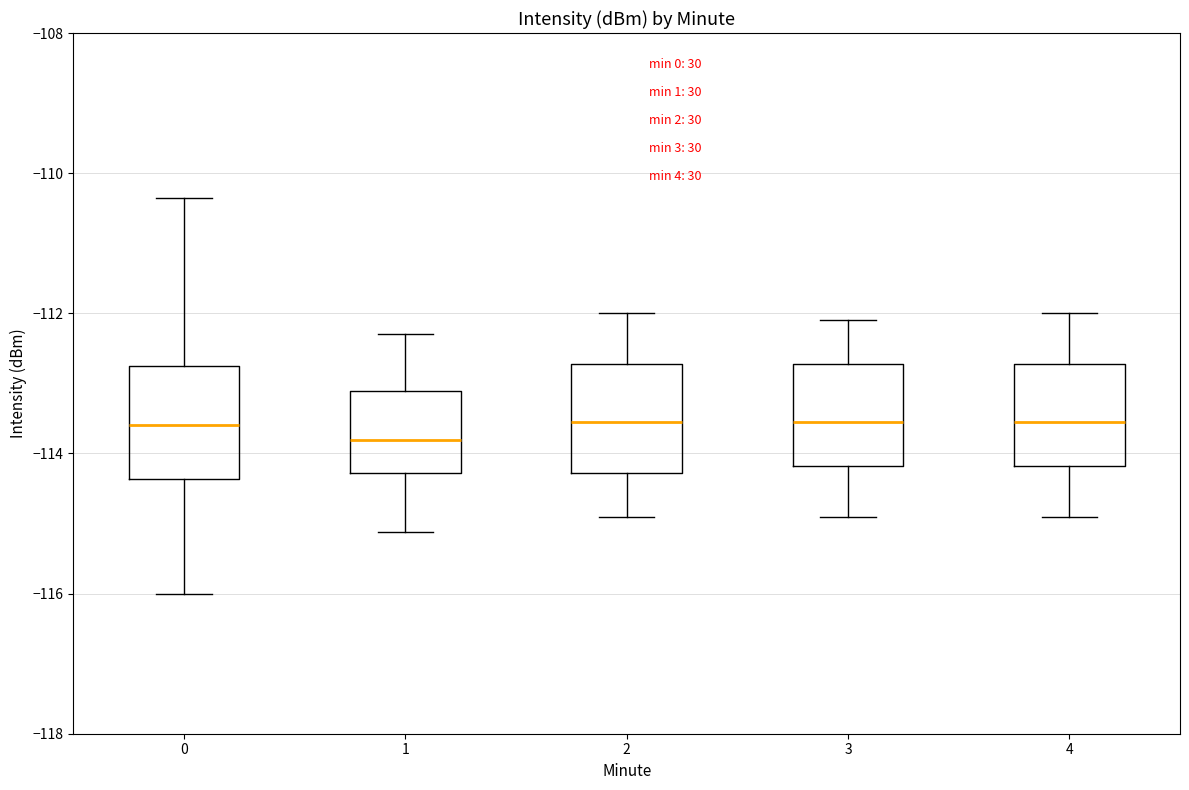

Which box has the lowest median line?

1